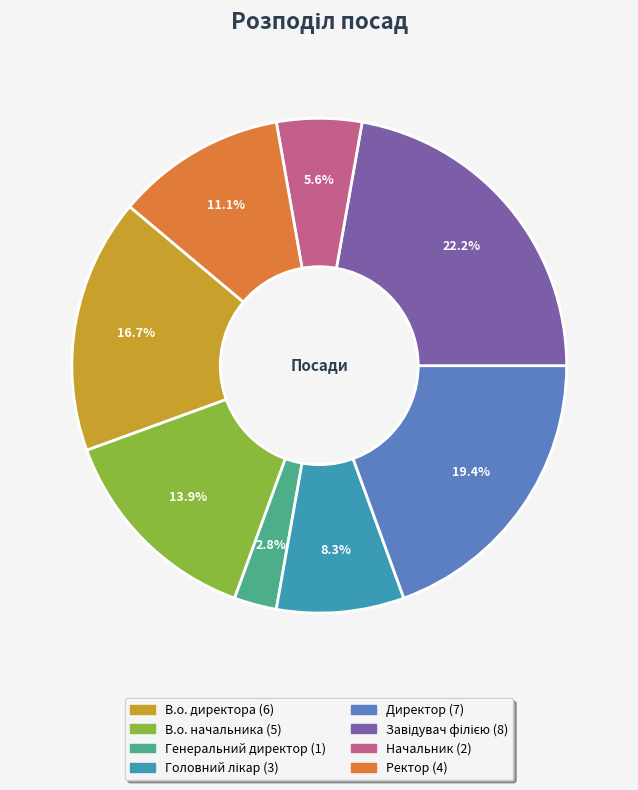

What portion of the pie excludes Директор?

80.6%